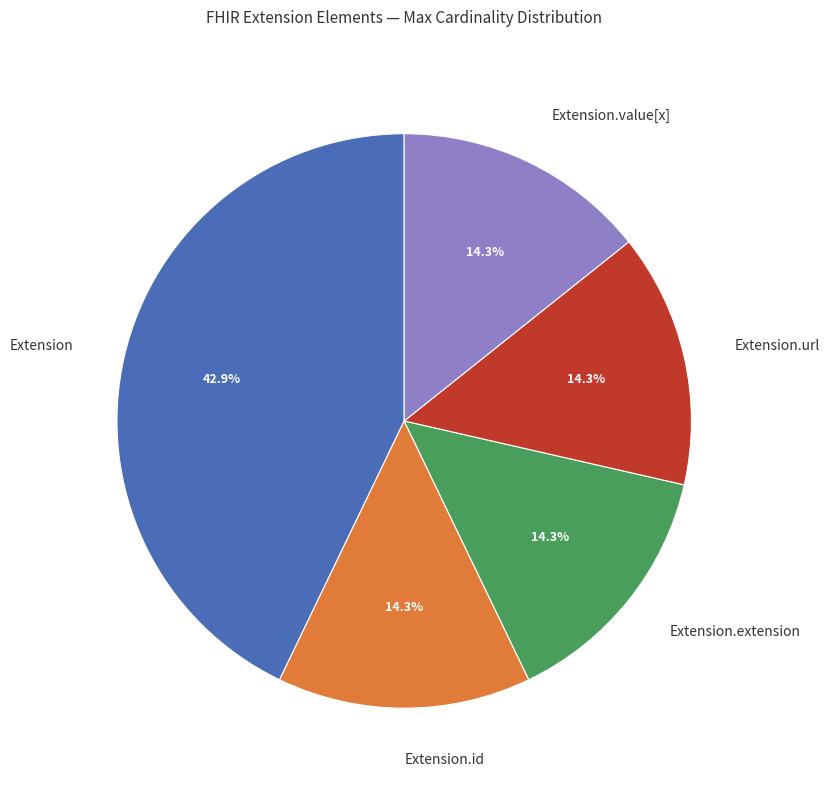

What portion of the pie excludes Extension.id?

85.7%